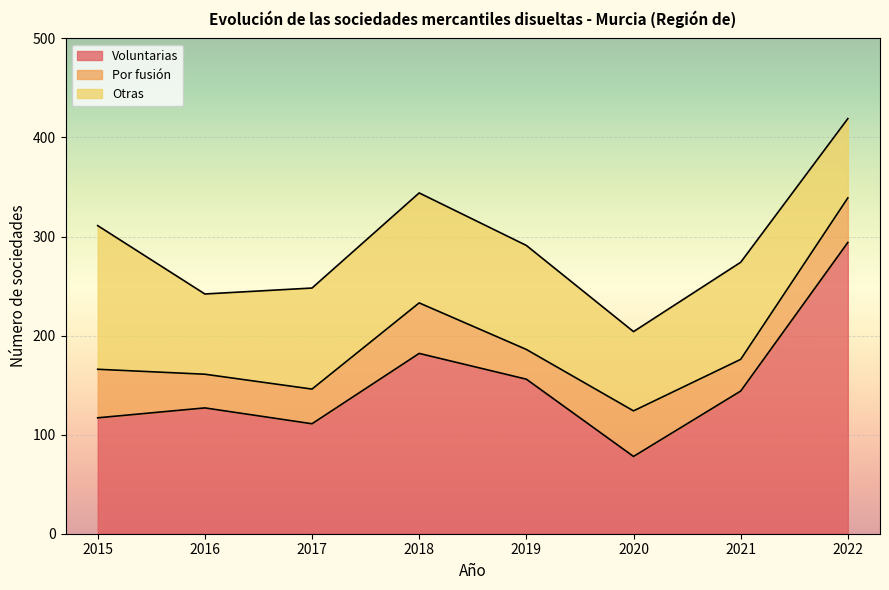

Which series has the widest spread of values?

Voluntarias